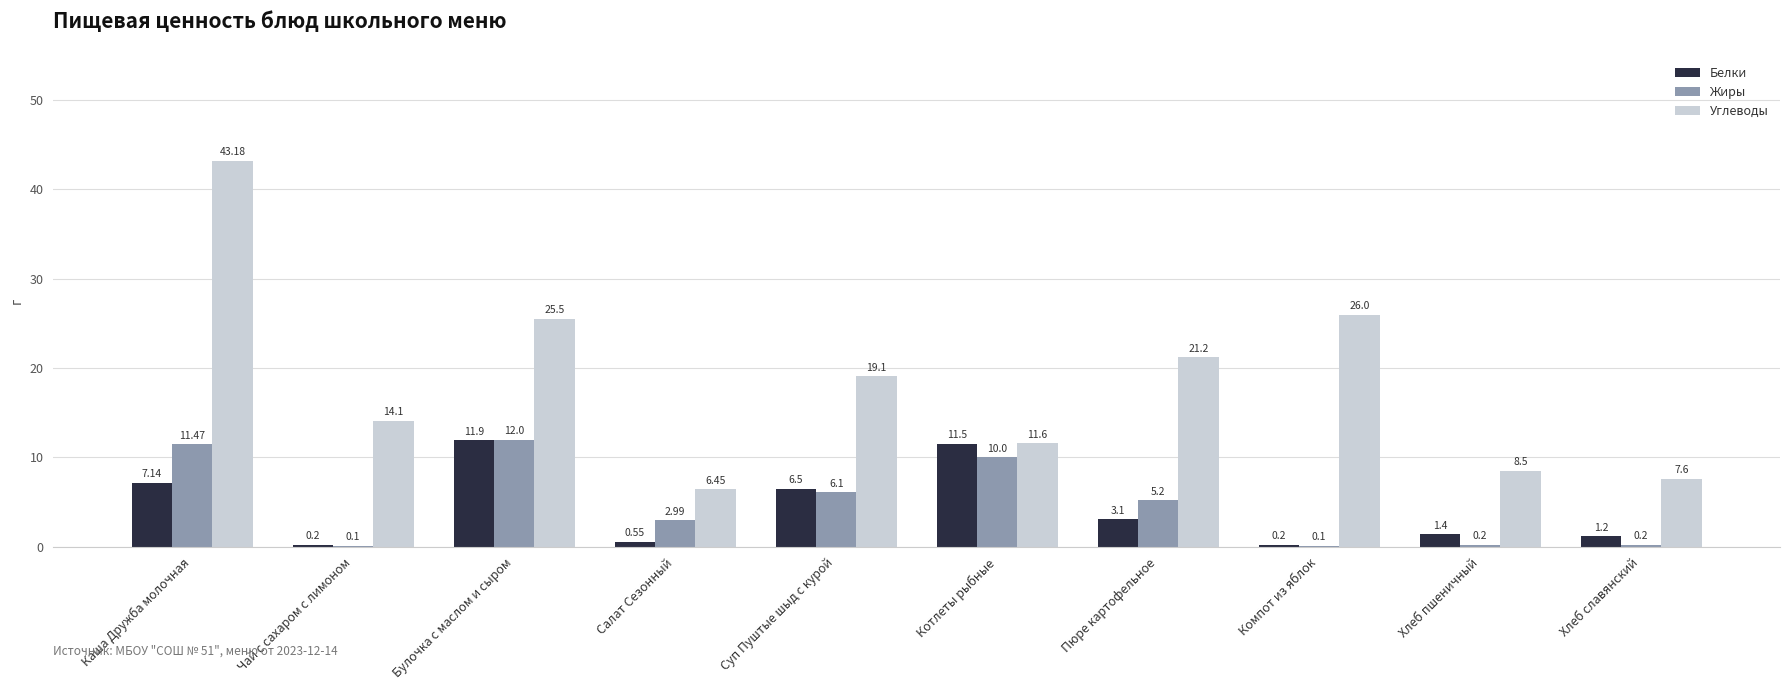

Does the chart contain stacked bars?

No